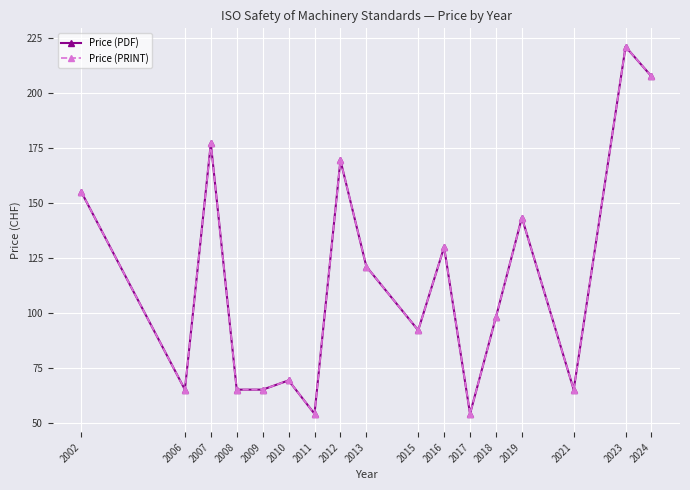

What is the difference between the maximum and second lowest values in the Price (PDF) series?

167.0